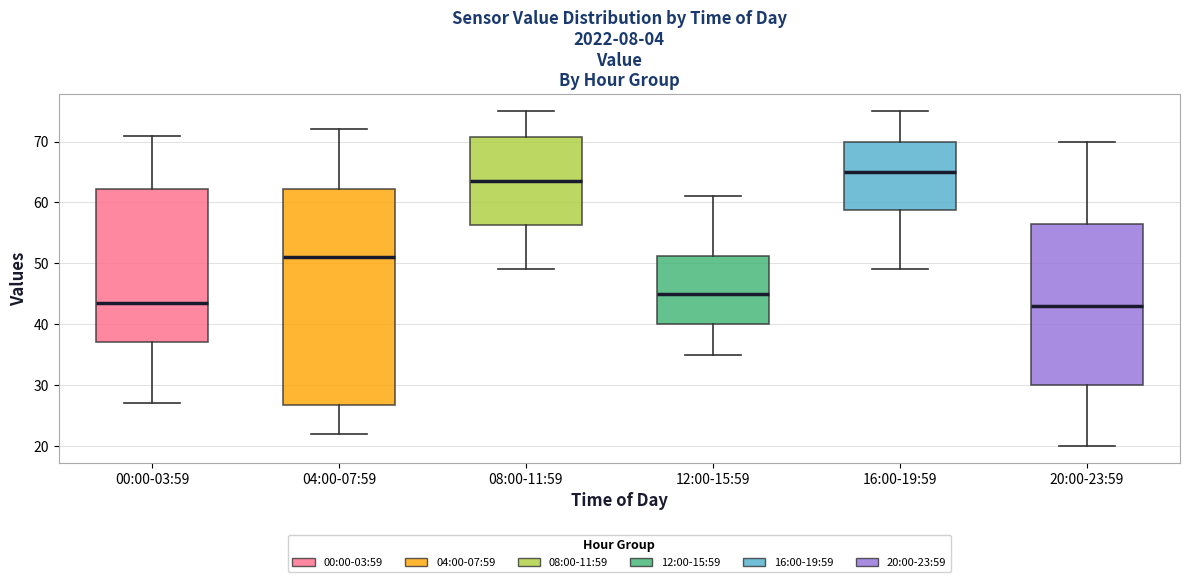

Reading left to right, transcribe this box plot: for each box, give where its median line is, the range the box spans, and where its two whiskers end, as read against the y-axis. The values are not printed on the chart, so give them approximately, as read against the axis.

00:00-03:59: median 44, box 37 to 62, whiskers 27 to 71
04:00-07:59: median 51, box 27 to 62, whiskers 22 to 72
08:00-11:59: median 64, box 56 to 71, whiskers 49 to 75
12:00-15:59: median 45, box 40 to 51, whiskers 35 to 61
16:00-19:59: median 65, box 59 to 70, whiskers 49 to 75
20:00-23:59: median 43, box 30 to 57, whiskers 20 to 70